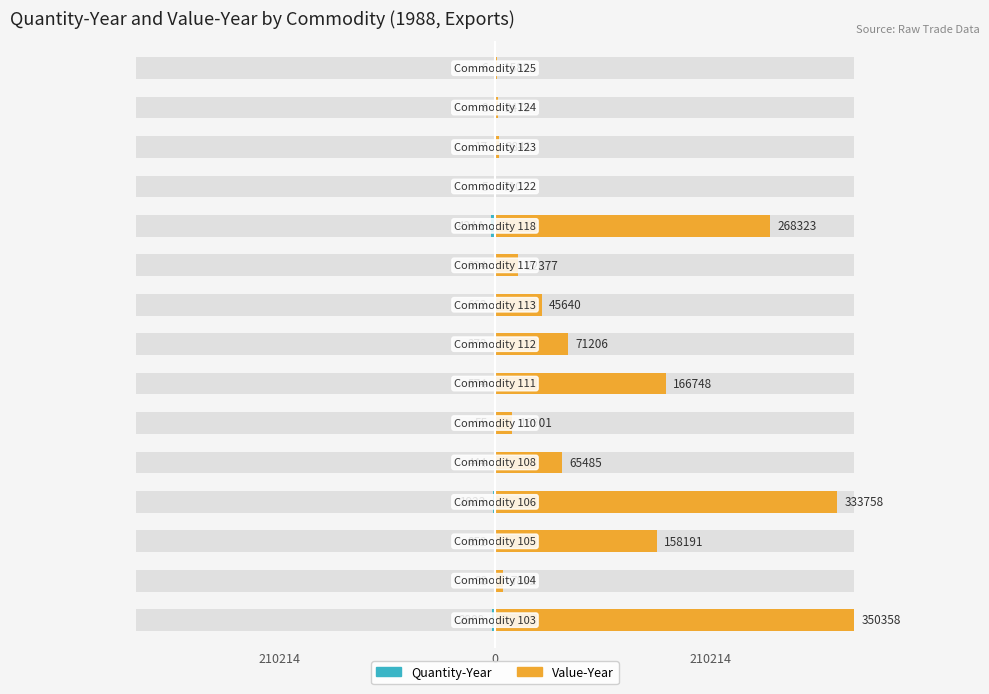

At how many categories does at least one series exceed 237540?

3